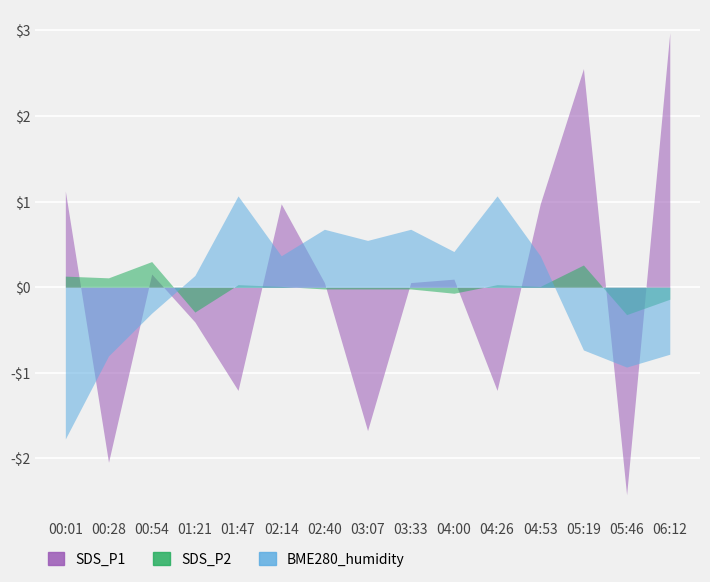

True or false: SDS_P1 and BME280_humidity cross at least once.

True